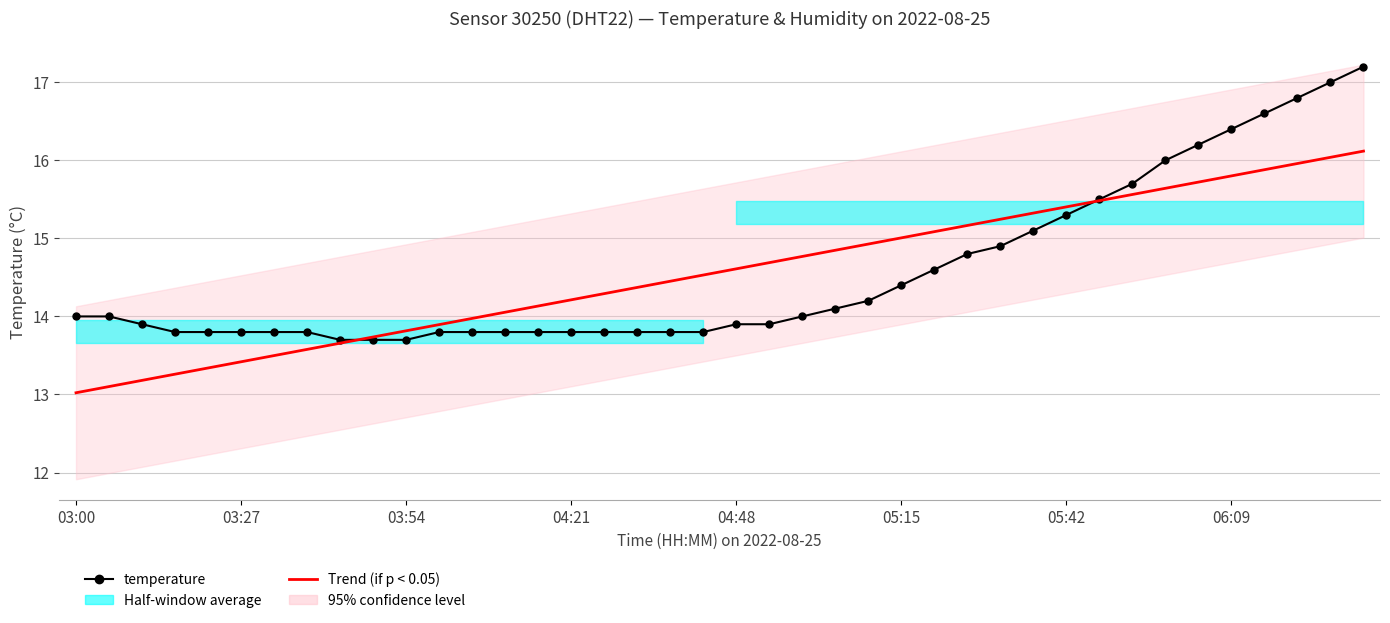

Where does the temperature series first go above 14?

23